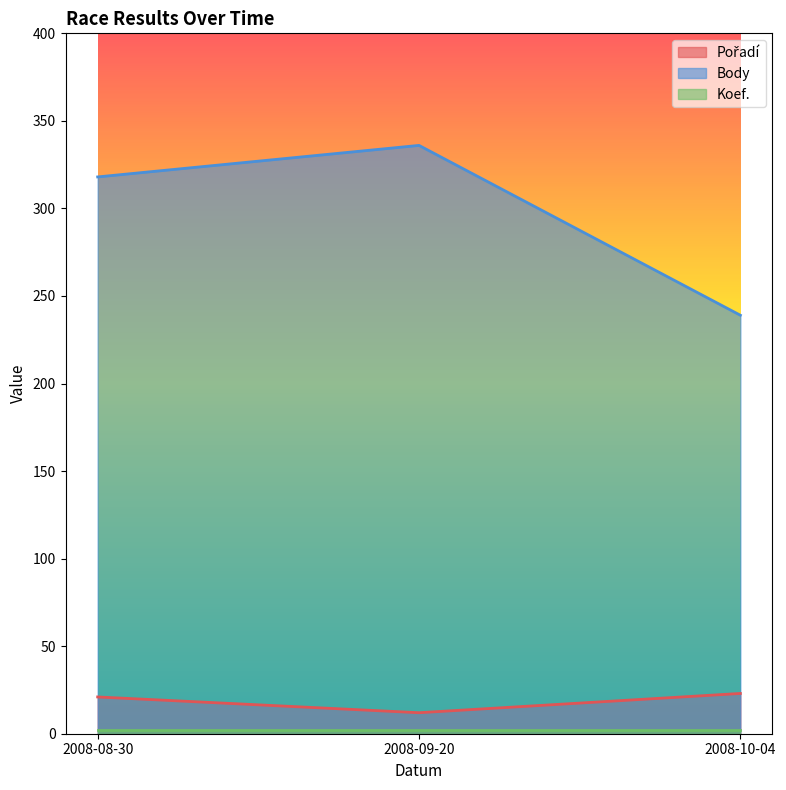

Which series changed the most between 2008-09-20 and 2008-10-04?

Body